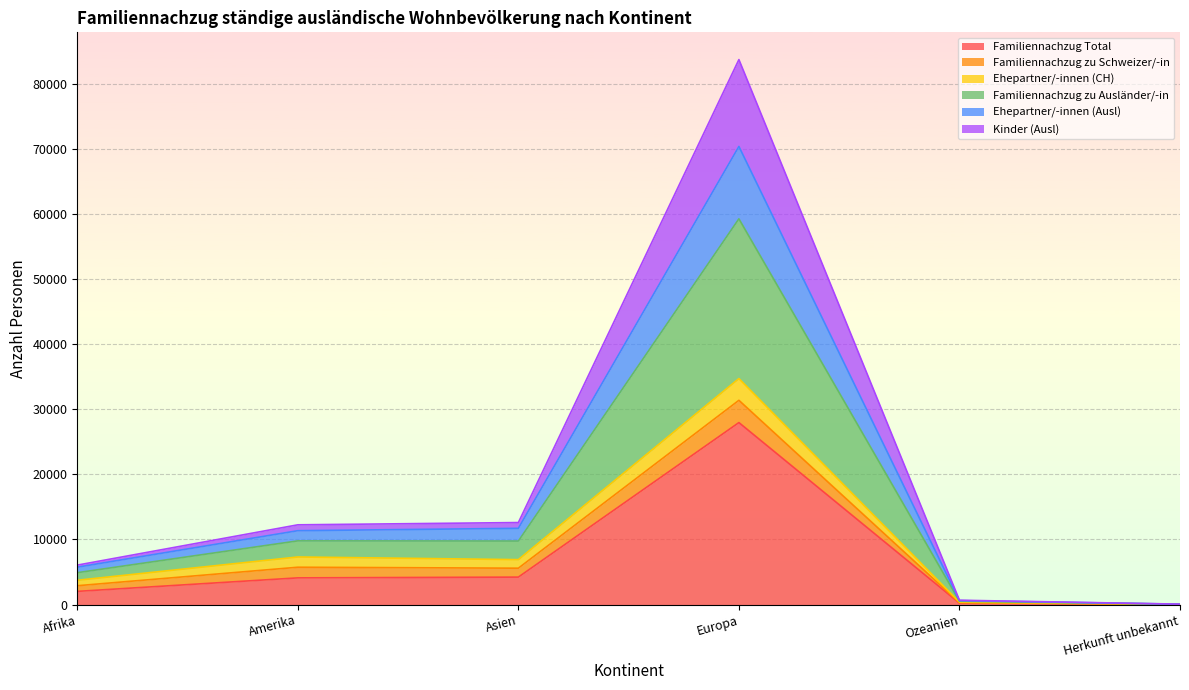

What position from the left is Asien?

3